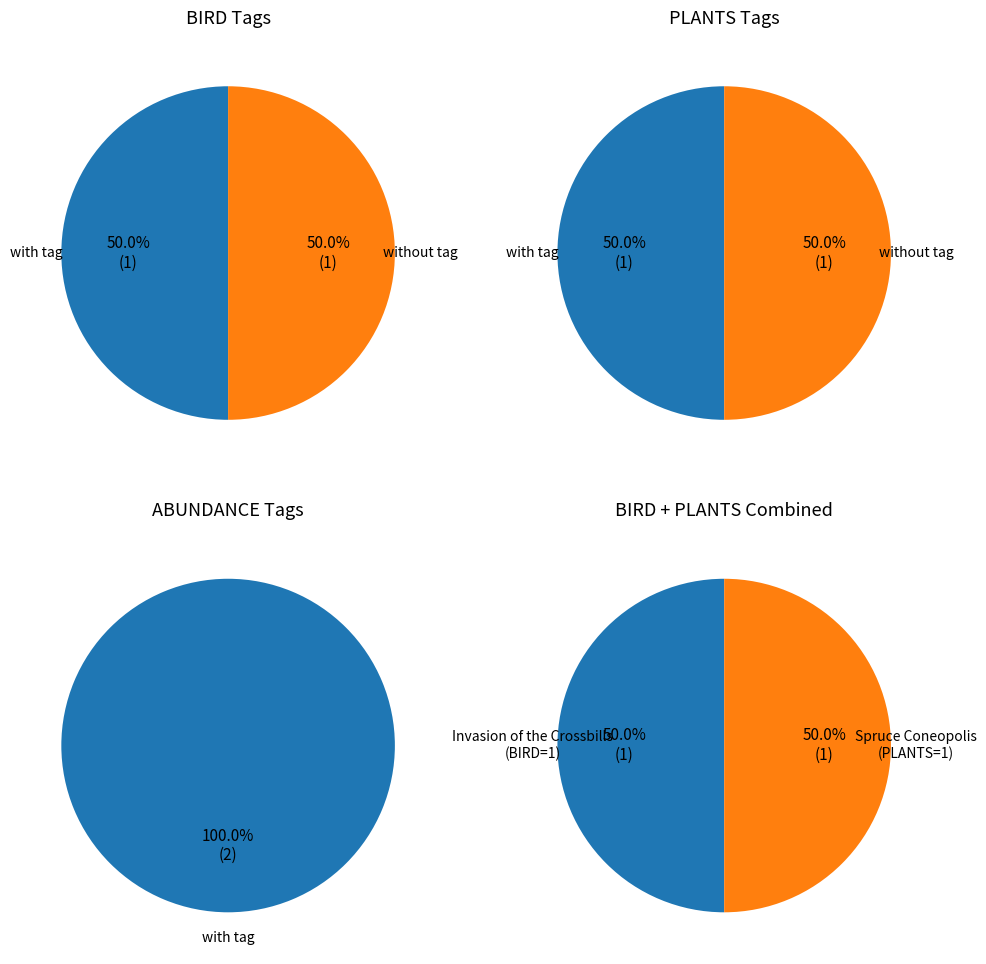

Rank the categories by BIRD value from highest to lowest.

Invasion of the Crossbills, Spruce Coneopolis